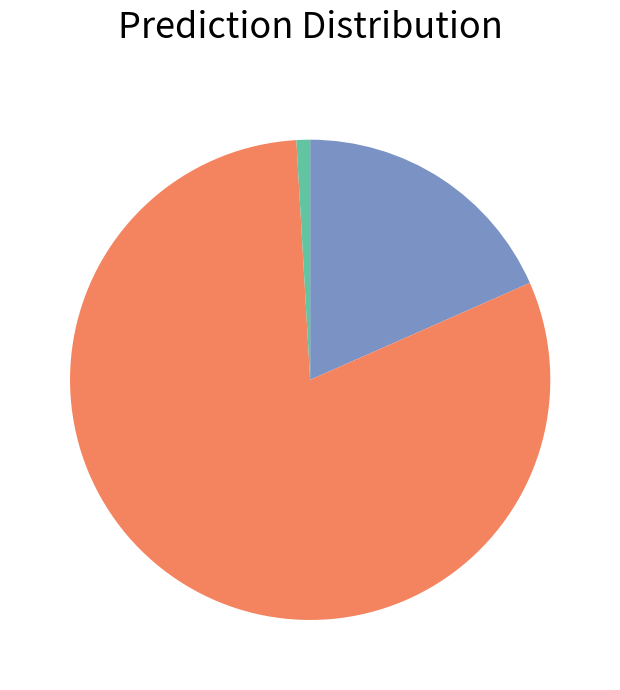

Does any single category account for the majority?

Yes